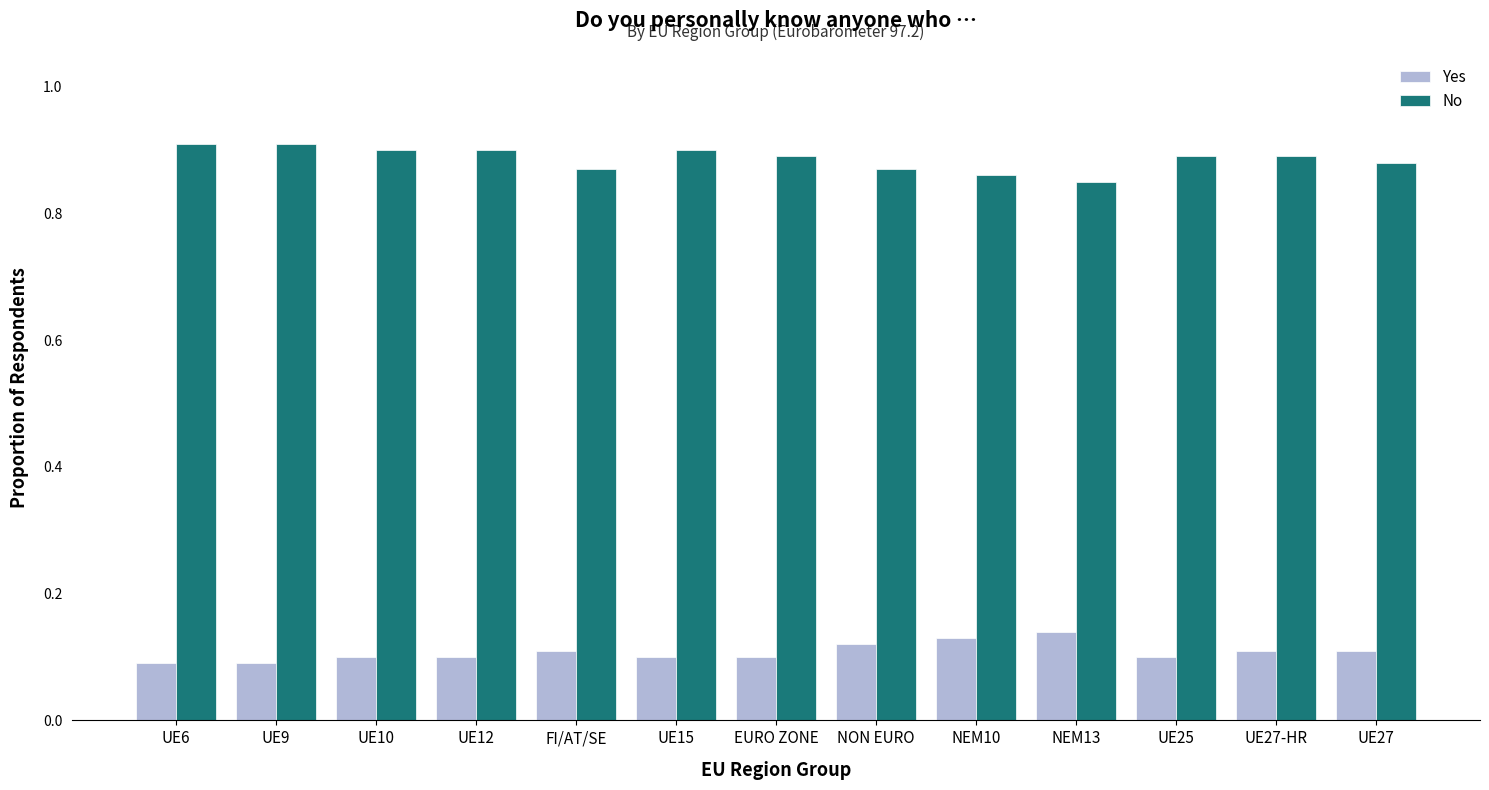

The No series shows 1.3 at NEM13. True or false?

False